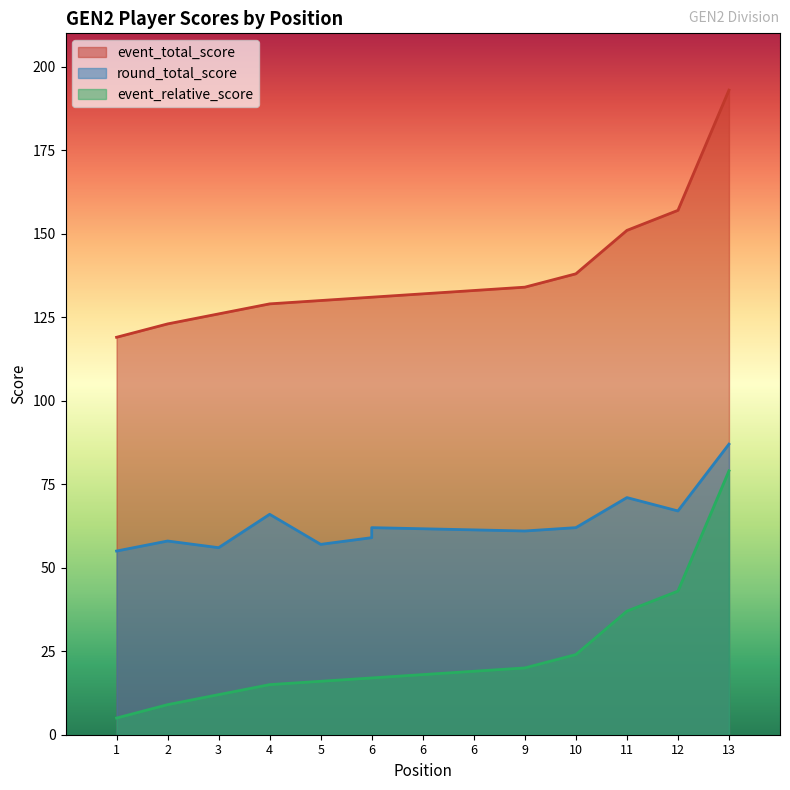

The value of event_relative_score at 2 is 5. True or false?

False